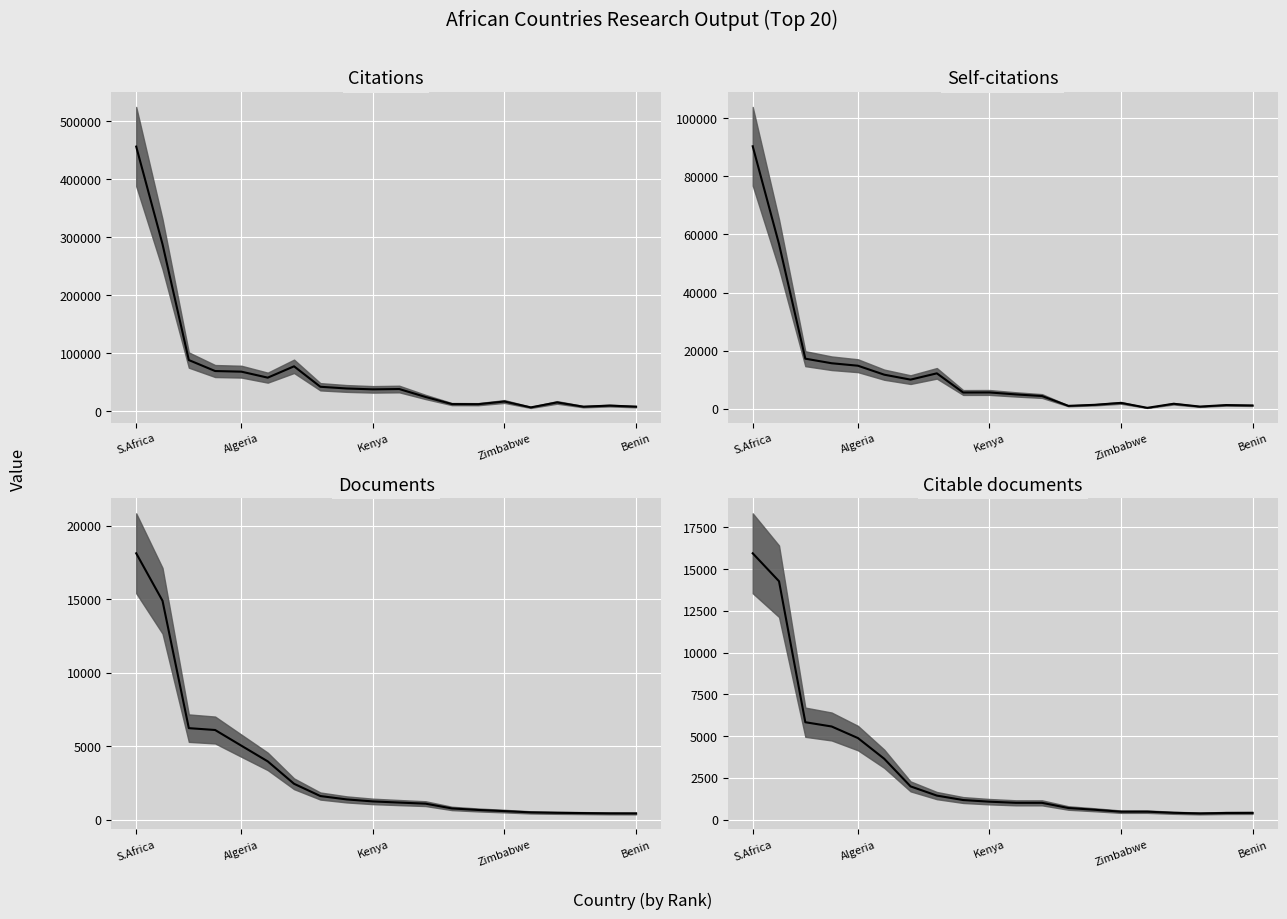

At which category is the sum across all series the highest?

S.Africa